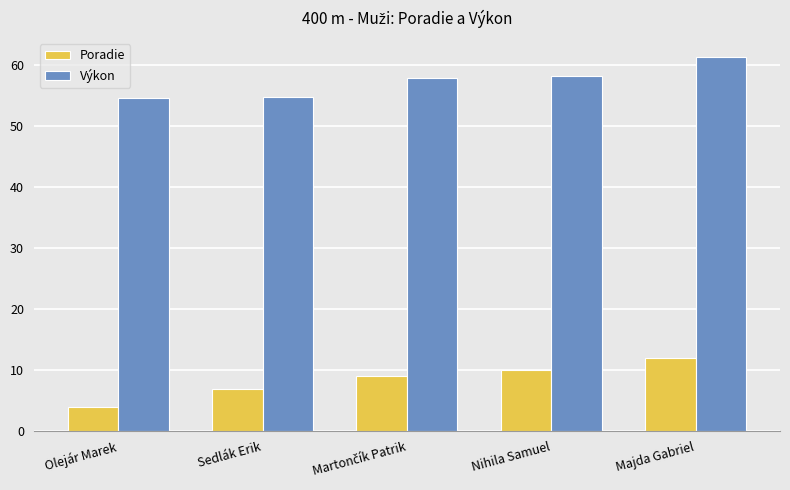

At Sedlák Erik, list the series in order from largest to smallest.

Výkon, Poradie